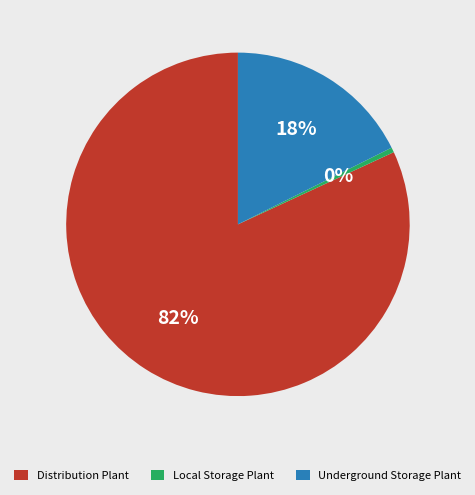

To the nearest percent, what is the average slice percentage?

33%